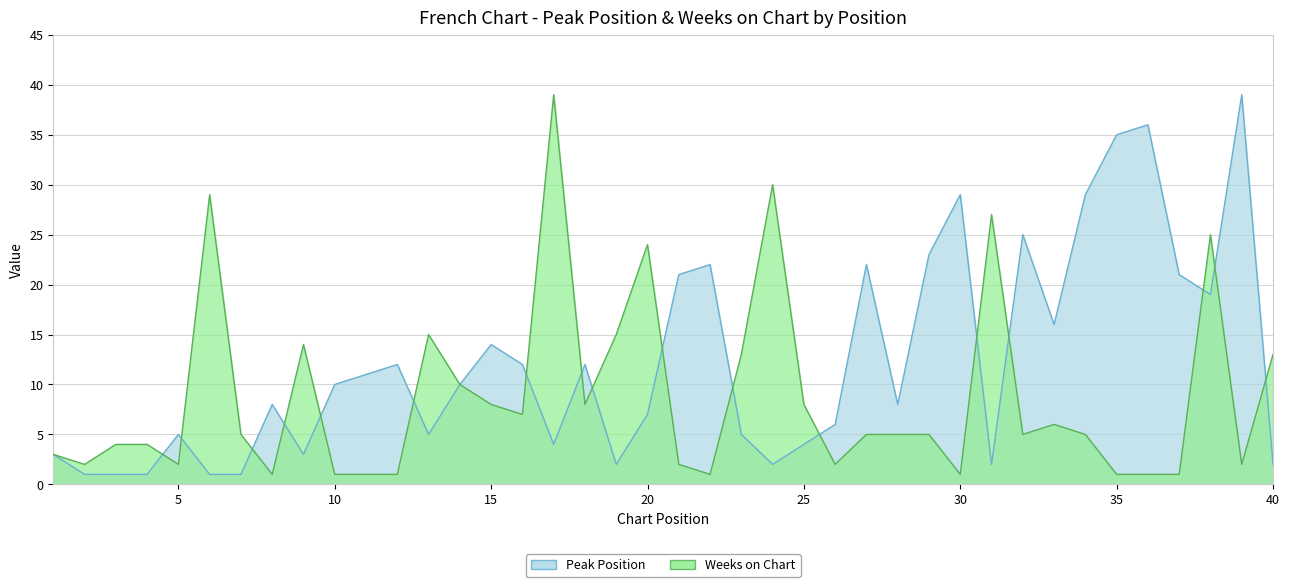

True or false: Peak Position has a value of 29 at 34.

True